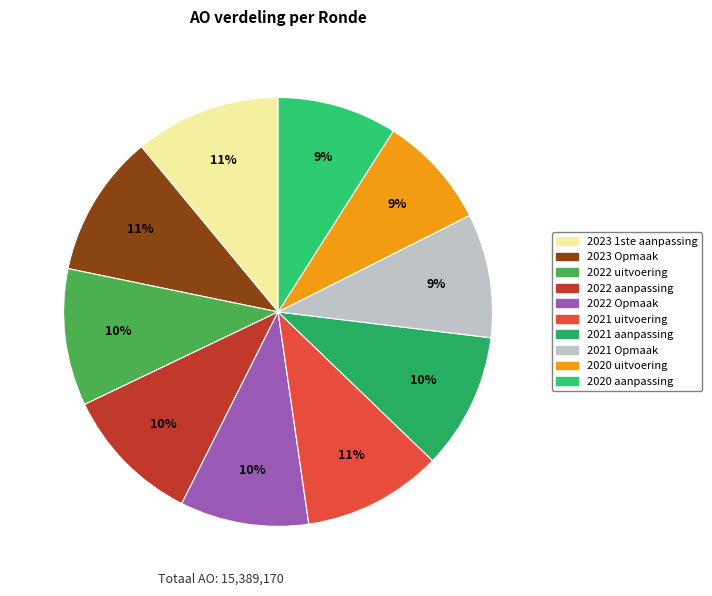

What is the smallest slice in the pie chart?

2020 uitvoering